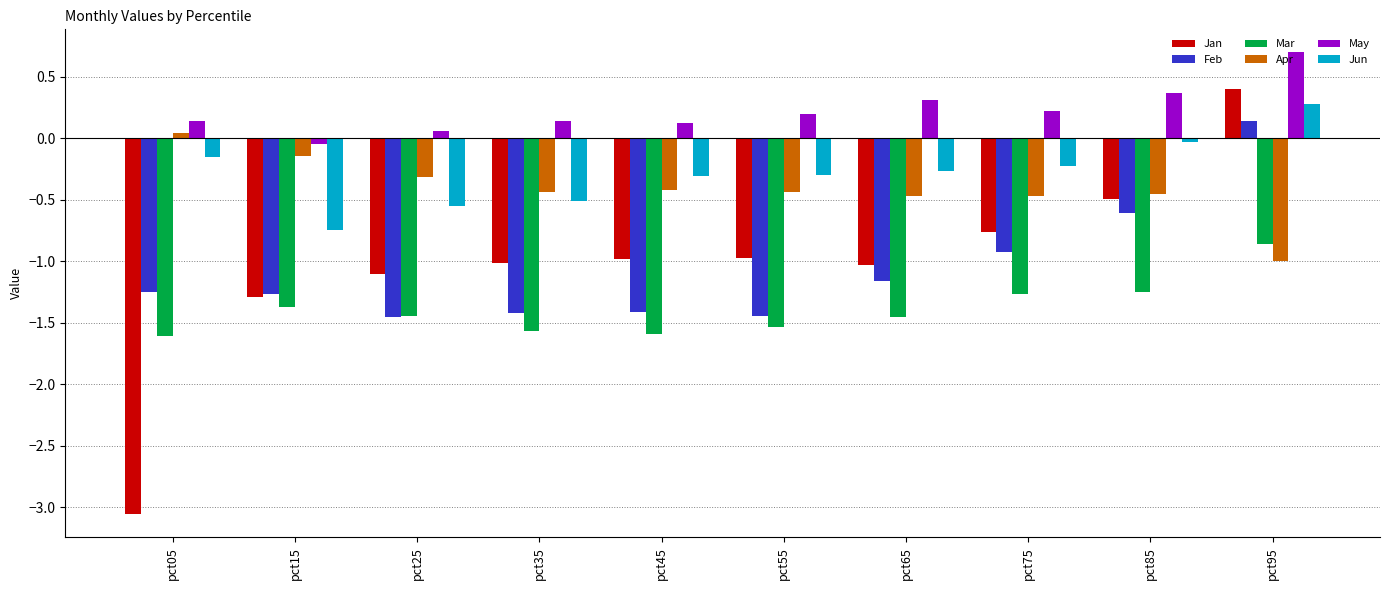

Where does the May series first go above 0?

pct05